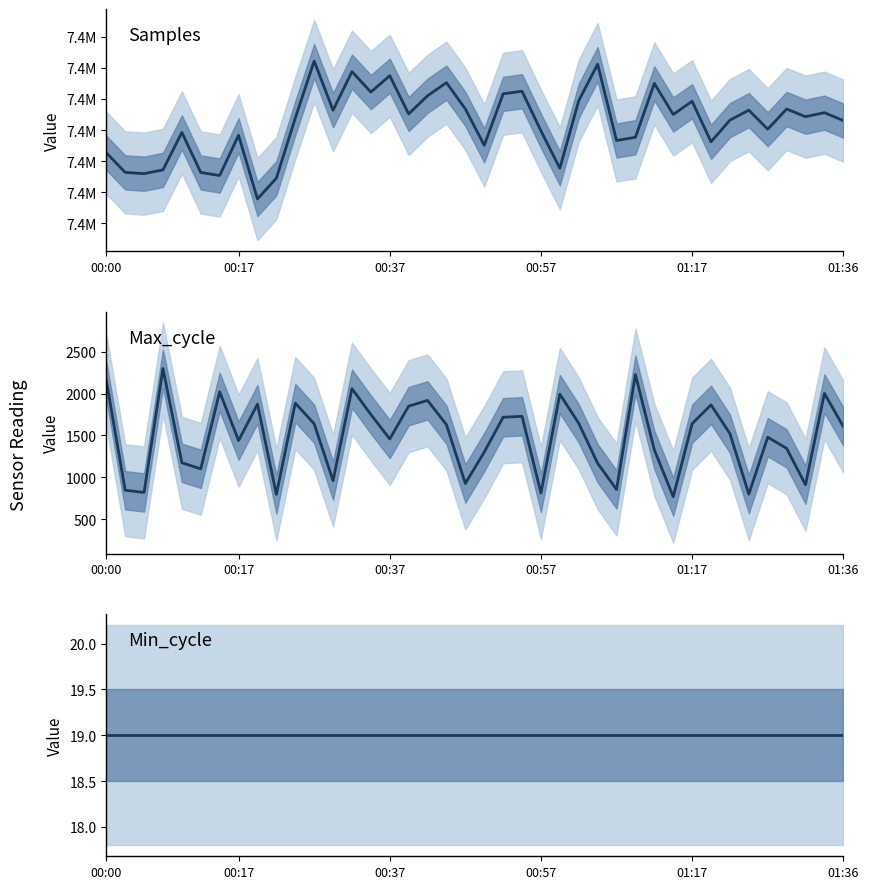

What is the minimum value shown in the chart?

19